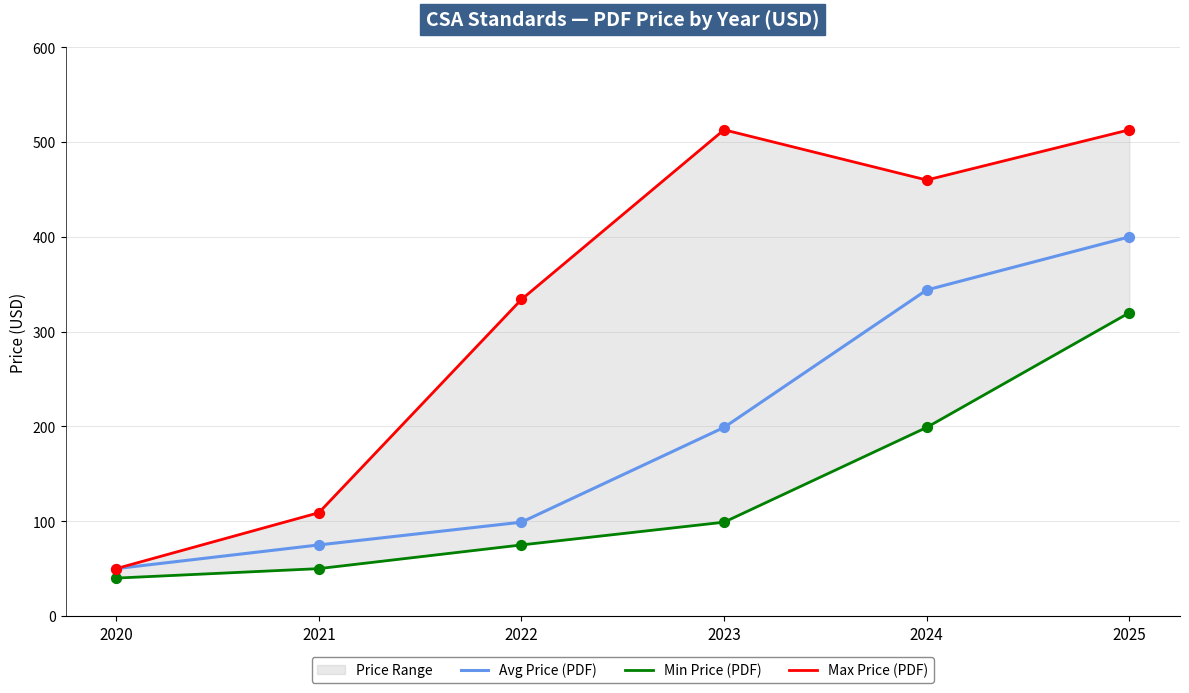

What is the total value across all series at 2021?

234